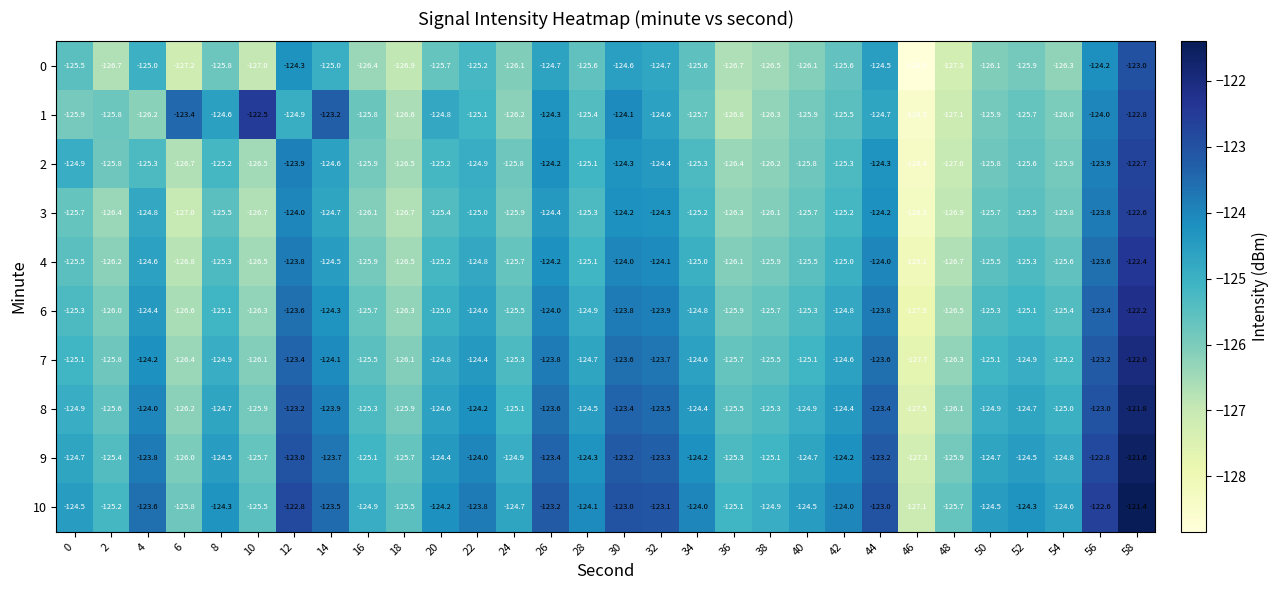

At which category is the sum across all series the highest?

58